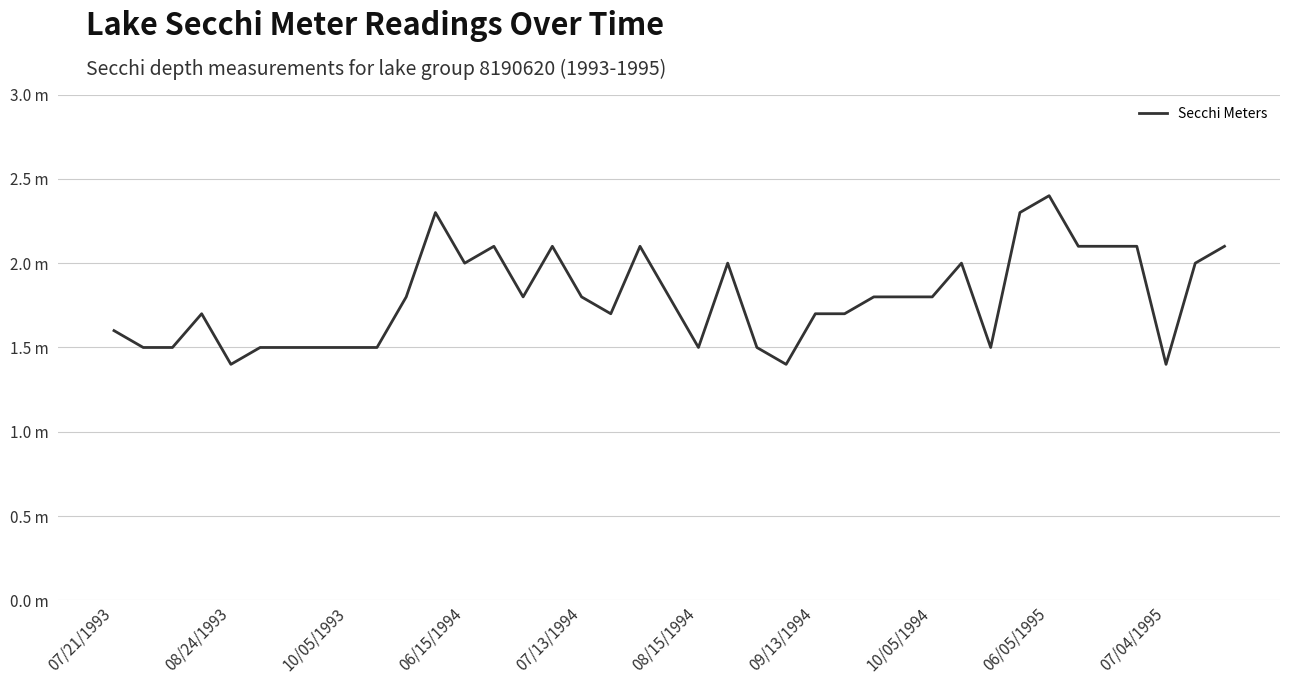

Does the chart display data point markers on the line(s)?

No